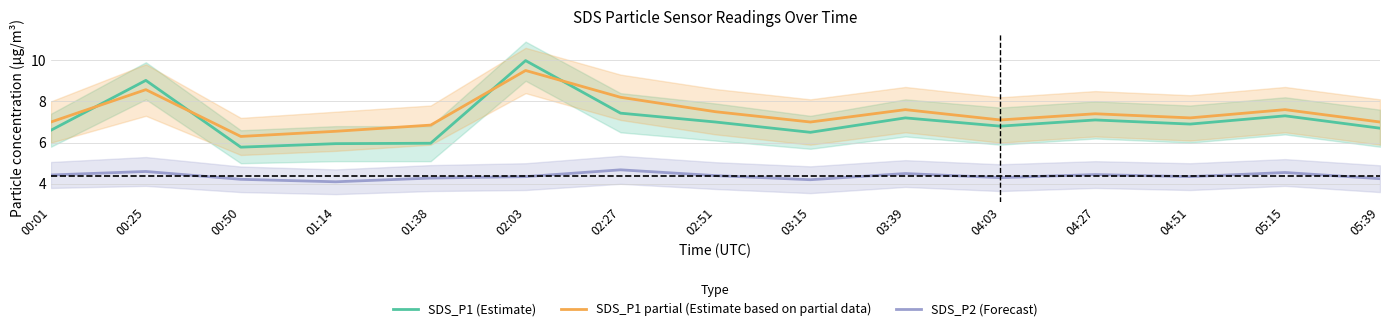

At which label is SDS_P2 (Forecast) closest to 4?

01:14